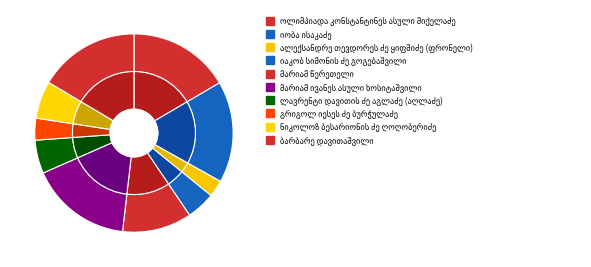

Between მარიამ ივანეს ასული ხოსიტაშვილი and გრიგოლ იესეს ძე ბურჭულაძე, which is larger?

მარიამ ივანეს ასული ხოსიტაშვილი